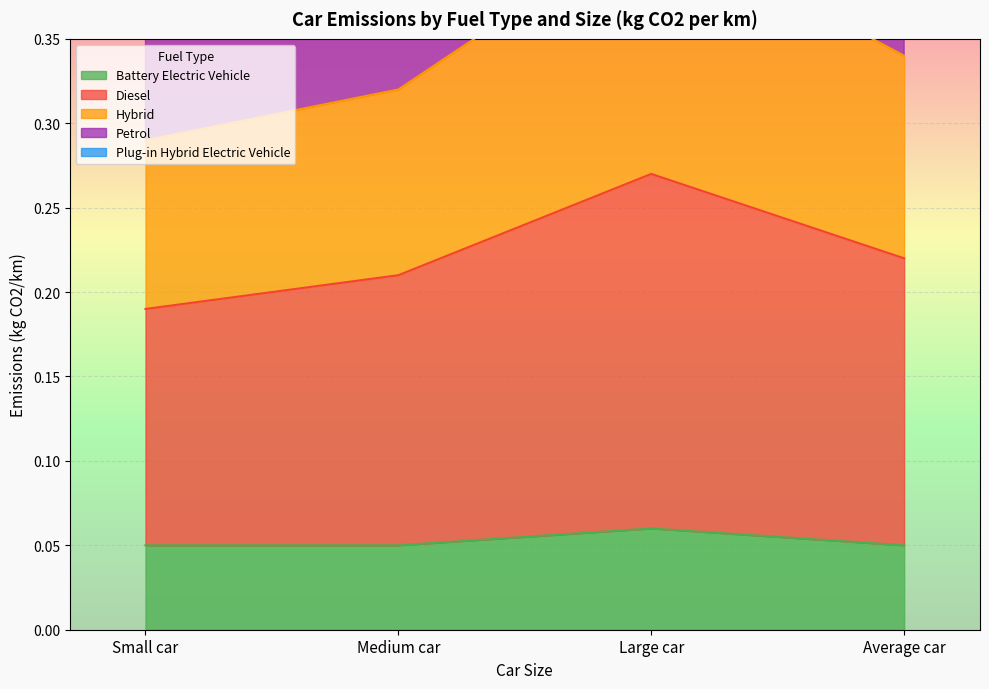

Which series has the largest total across all categories?

Petrol